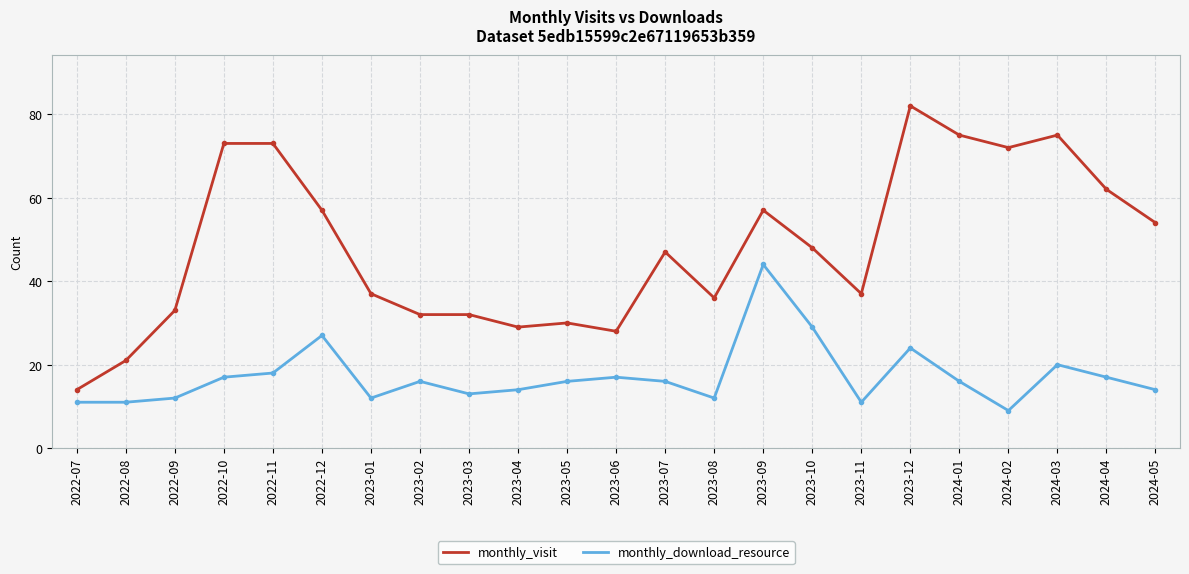

Where is monthly_download_resource nearest to the value 26?

2022-12